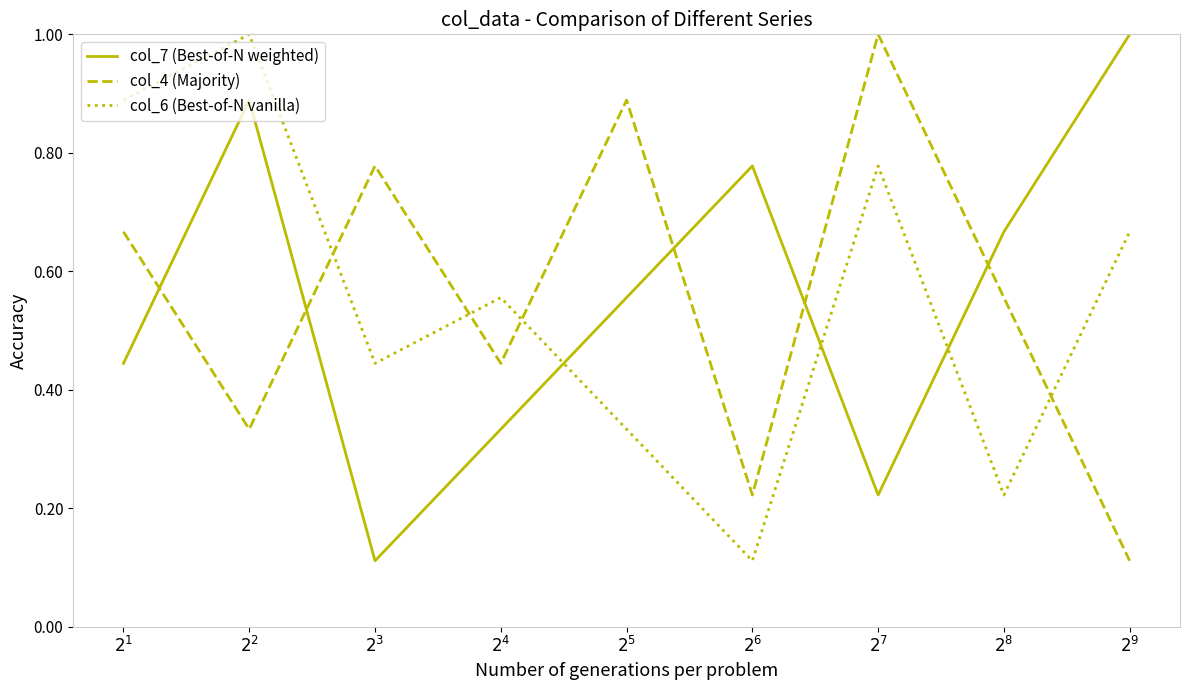

In col_4 (Majority), how many points are lower than both neighbors (excluding endpoints)?

3